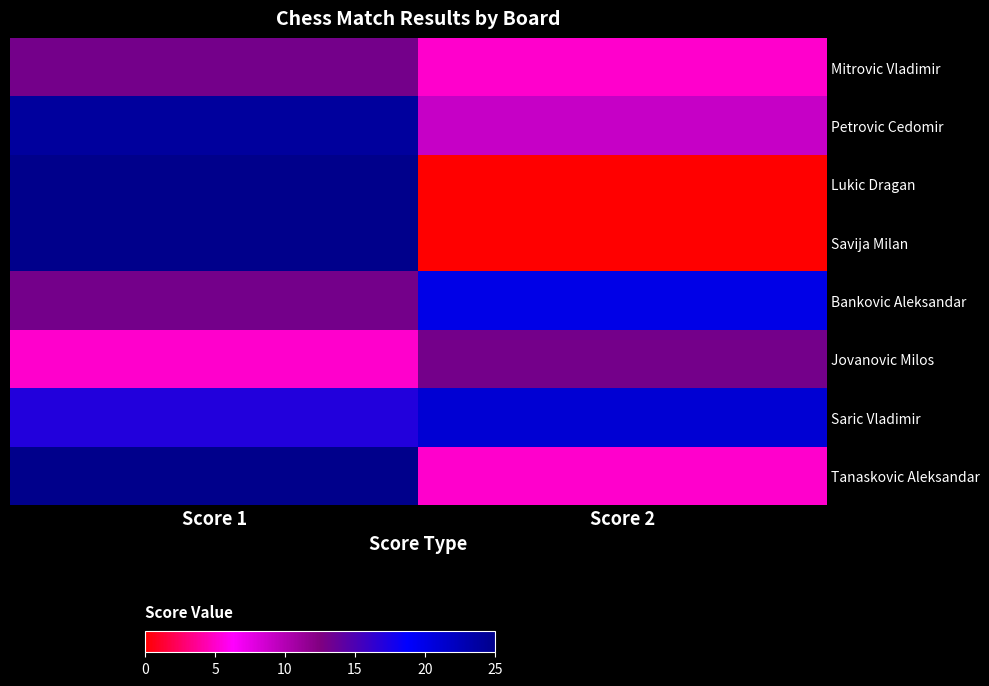

Reading left to right, extract all data points from this chart.

Mitrovic Vladimir: Score 1=13	Score 2=5
Petrovic Cedomir: Score 1=24	Score 2=9
Lukic Dragan: Score 1=25	Score 2=0
Savija Milan: Score 1=25	Score 2=0
Bankovic Aleksandar: Score 1=13	Score 2=20
Jovanovic Milos: Score 1=5	Score 2=13
Saric Vladimir: Score 1=17	Score 2=21
Tanaskovic Aleksandar: Score 1=25	Score 2=5